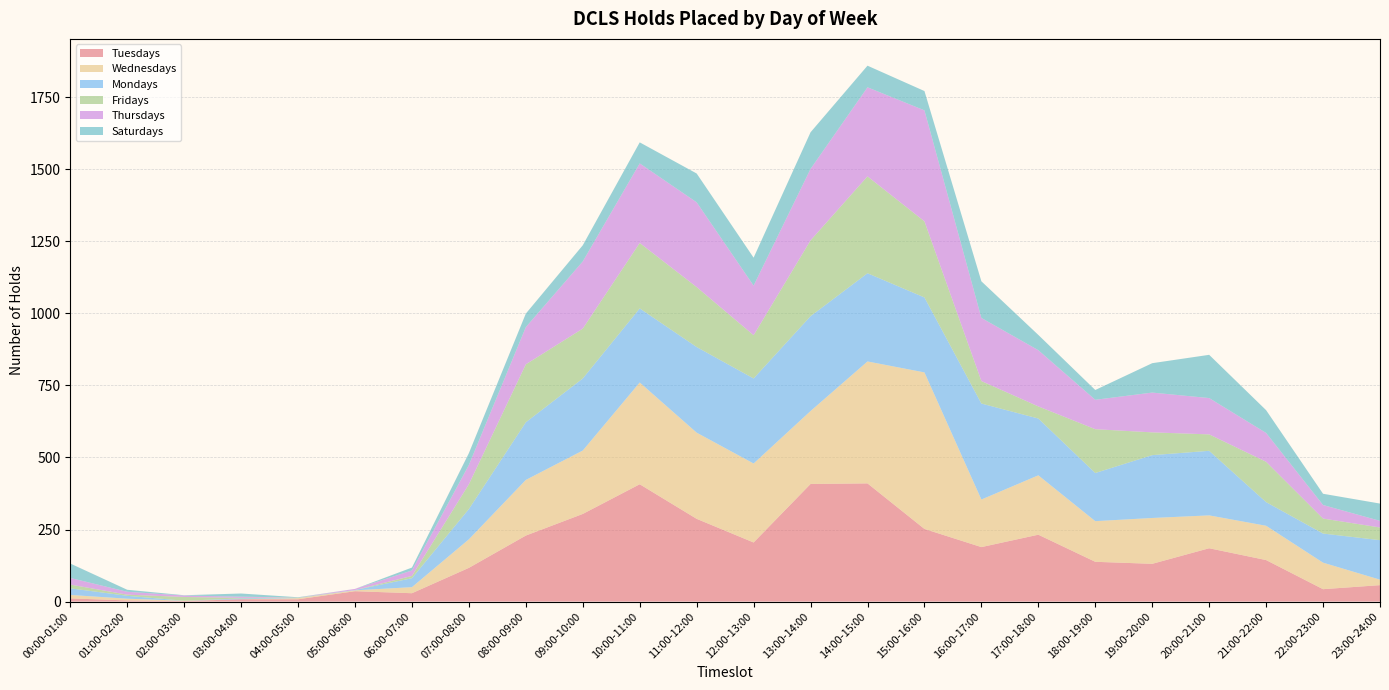

Reading right to left, transcribe all the data shown in this chart.

Tuesdays: 23:00-24:00=57	22:00-23:00=43	21:00-22:00=144	20:00-21:00=185	19:00-20:00=131	18:00-19:00=138	17:00-18:00=232	16:00-17:00=189	15:00-16:00=252	14:00-15:00=410	13:00-14:00=408	12:00-13:00=205	11:00-12:00=287	10:00-11:00=407	09:00-10:00=304	08:00-09:00=229	07:00-08:00=117	06:00-07:00=29	05:00-06:00=36	04:00-05:00=8	03:00-04:00=8	02:00-03:00=2	01:00-02:00=4	00:00-01:00=11
Wednesdays: 23:00-24:00=19	22:00-23:00=92	21:00-22:00=119	20:00-21:00=114	19:00-20:00=159	18:00-19:00=141	17:00-18:00=206	16:00-17:00=165	15:00-16:00=543	14:00-15:00=423	13:00-14:00=253	12:00-13:00=274	11:00-12:00=299	10:00-11:00=353	09:00-10:00=220	08:00-09:00=193	07:00-08:00=99	06:00-07:00=21	05:00-06:00=3	04:00-05:00=4	03:00-04:00=0	02:00-03:00=1	01:00-02:00=6	00:00-01:00=12
Mondays: 23:00-24:00=137	22:00-23:00=101	21:00-22:00=82	20:00-21:00=224	19:00-20:00=218	18:00-19:00=167	17:00-18:00=197	16:00-17:00=333	15:00-16:00=260	14:00-15:00=306	13:00-14:00=329	12:00-13:00=295	11:00-12:00=297	10:00-11:00=257	09:00-10:00=250	08:00-09:00=200	07:00-08:00=105	06:00-07:00=31	05:00-06:00=1	04:00-05:00=1	03:00-04:00=3	02:00-03:00=0	01:00-02:00=10	00:00-01:00=23
Fridays: 23:00-24:00=44	22:00-23:00=52	21:00-22:00=140	20:00-21:00=57	19:00-20:00=79	18:00-19:00=152	17:00-18:00=42	16:00-17:00=78	15:00-16:00=264	14:00-15:00=336	13:00-14:00=263	12:00-13:00=150	11:00-12:00=208	10:00-11:00=227	09:00-10:00=173	08:00-09:00=201	07:00-08:00=86	06:00-07:00=8	05:00-06:00=0	04:00-05:00=1	03:00-04:00=2	02:00-03:00=13	01:00-02:00=4	00:00-01:00=13
Thursdays: 23:00-24:00=23	22:00-23:00=47	21:00-22:00=100	20:00-21:00=126	19:00-20:00=138	18:00-19:00=102	17:00-18:00=195	16:00-17:00=219	15:00-16:00=385	14:00-15:00=309	13:00-14:00=248	12:00-13:00=172	11:00-12:00=294	10:00-11:00=276	09:00-10:00=233	08:00-09:00=129	07:00-08:00=67	06:00-07:00=19	05:00-06:00=4	04:00-05:00=0	03:00-04:00=4	02:00-03:00=5	01:00-02:00=10	00:00-01:00=23
Saturdays: 23:00-24:00=60	22:00-23:00=39	21:00-22:00=79	20:00-21:00=150	19:00-20:00=102	18:00-19:00=34	17:00-18:00=53	16:00-17:00=127	15:00-16:00=67	14:00-15:00=75	13:00-14:00=127	12:00-13:00=97	11:00-12:00=100	10:00-11:00=73	09:00-10:00=56	08:00-09:00=47	07:00-08:00=41	06:00-07:00=10	05:00-06:00=0	04:00-05:00=1	03:00-04:00=11	02:00-03:00=1	01:00-02:00=7	00:00-01:00=50